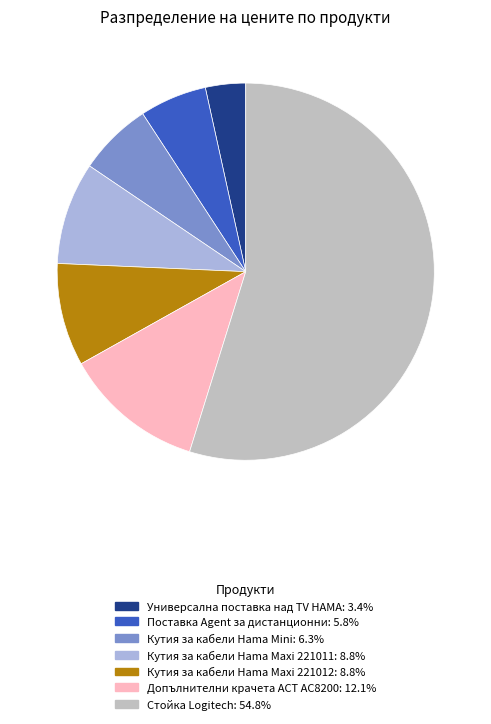

What is the ratio of the value at Кутия за кабели Hama Mini to the value at Кутия за кабели Hama Maxi 221012?

0.7